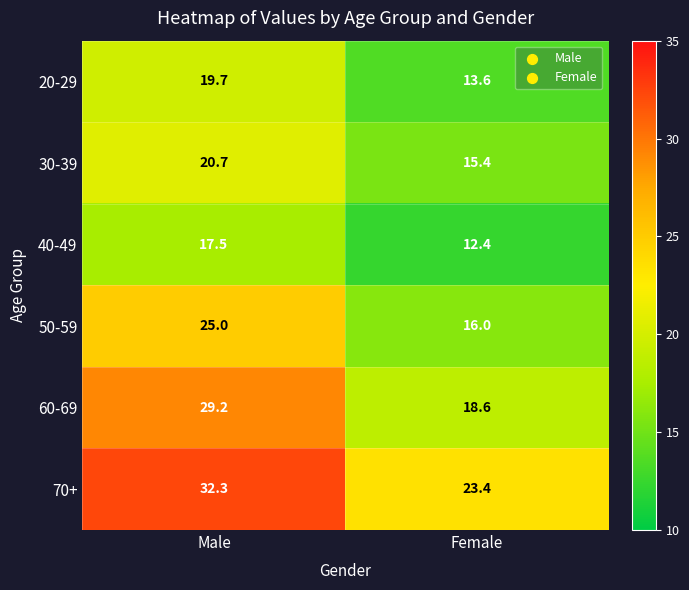

Which category has the lowest value across all series?

Female